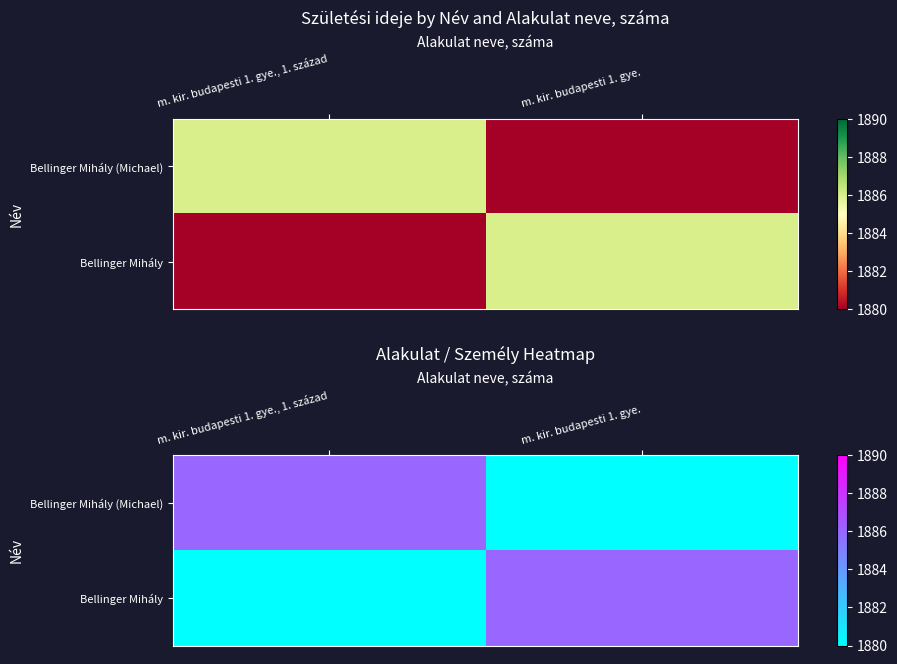

What is the total value across all series at m. kir. budapesti 1. gye.?

3766